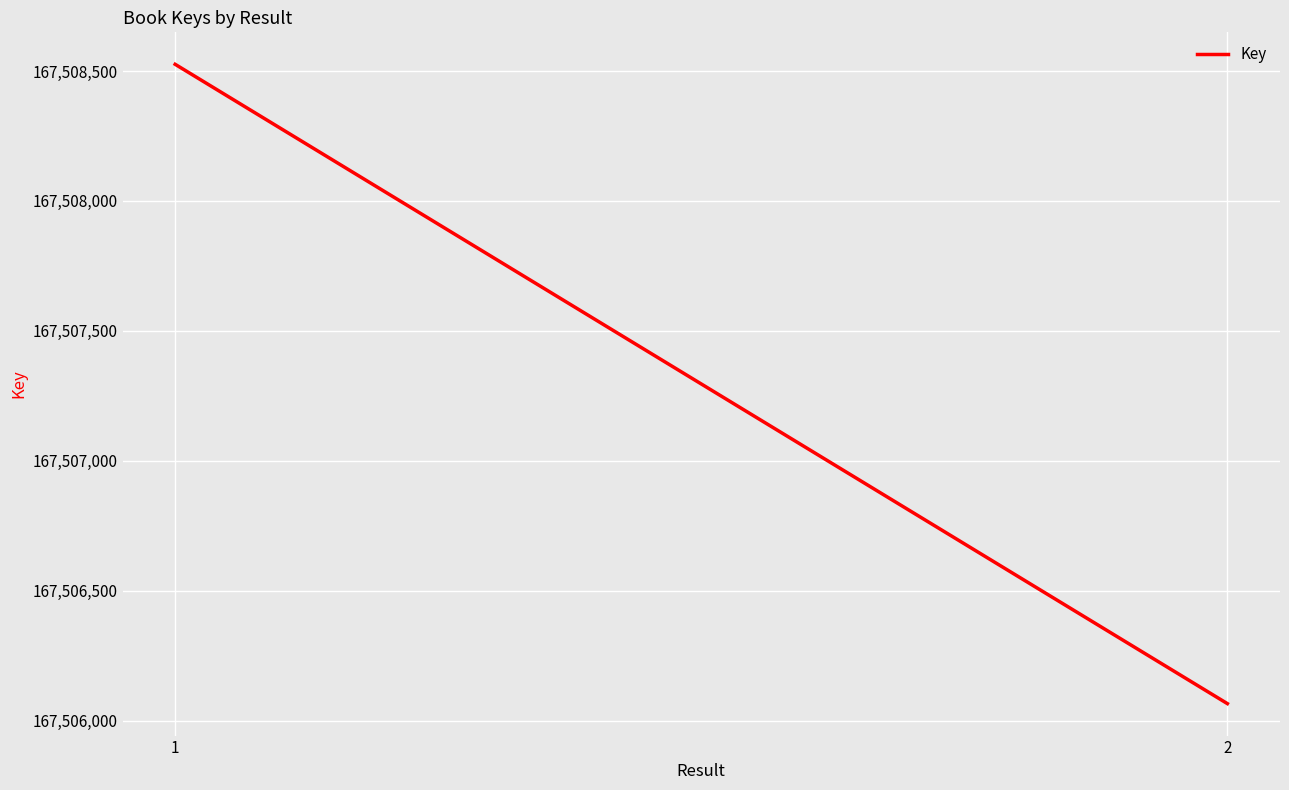

List the labels in order of value, largest first.

1, 2